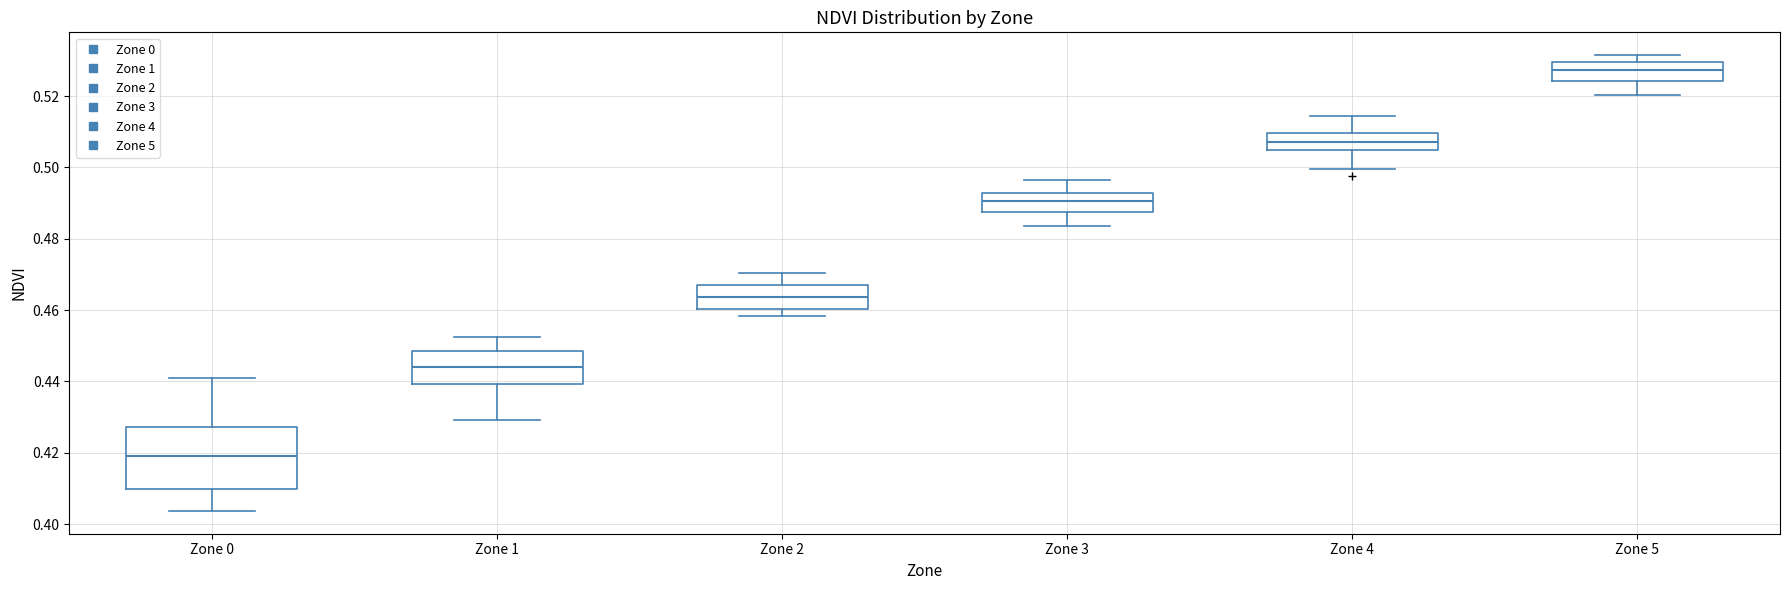

Which box is the tallest, from its lower edge to its upper edge?

Zone 0